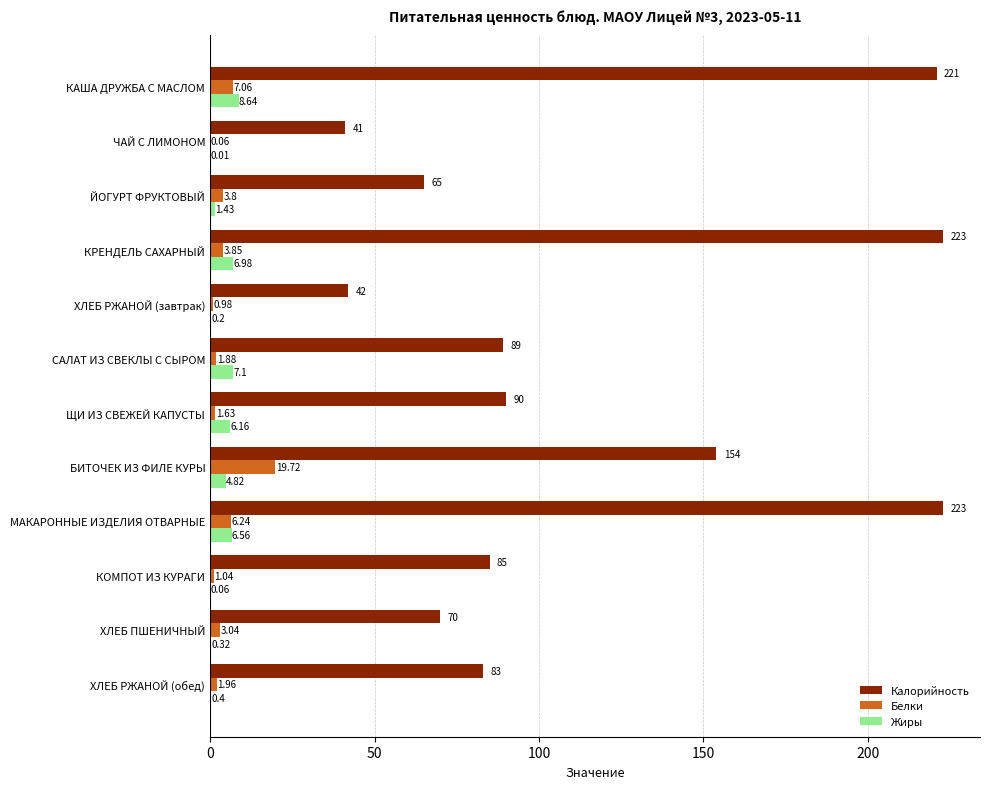

What is the sum of the Белки values at ХЛЕБ РЖАНОЙ (обед) and ХЛЕБ ПШЕНИЧНЫЙ?

5.0